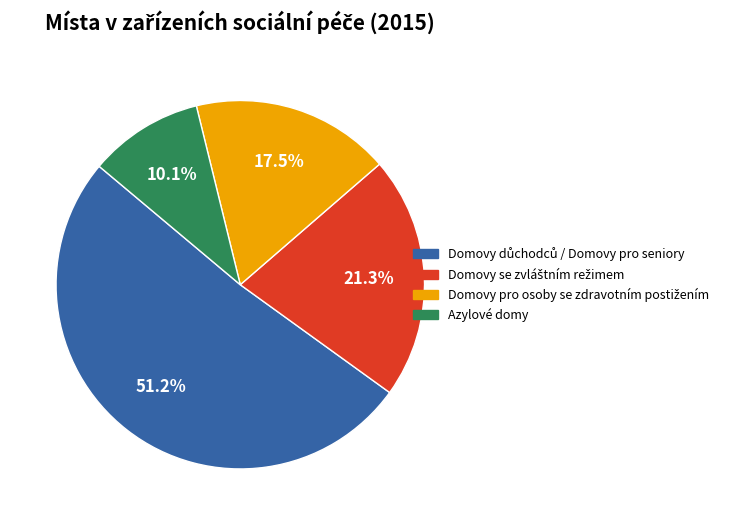

Does Azylové domy account for over 50% of the chart?

No